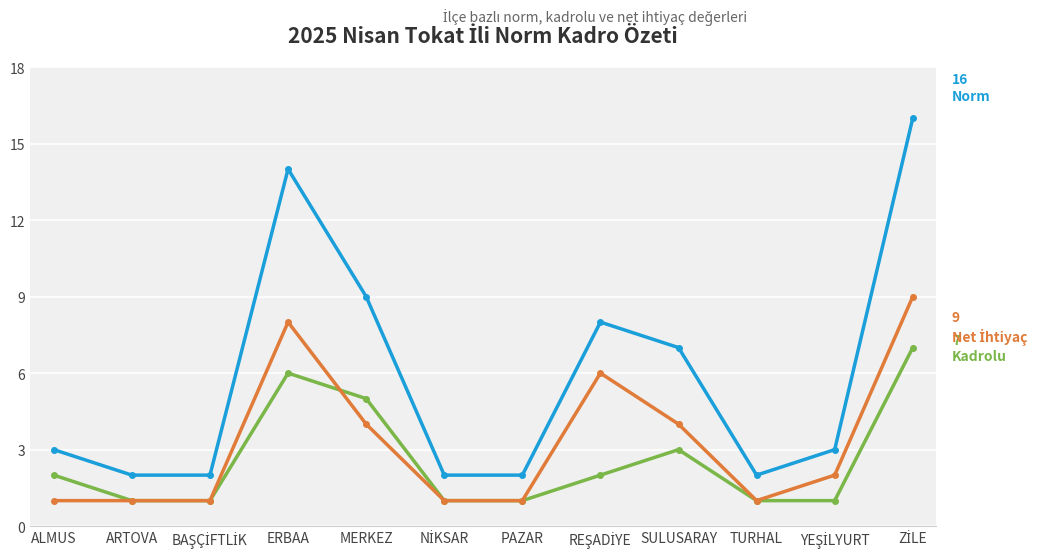

What position from the left is ALMUS?

1